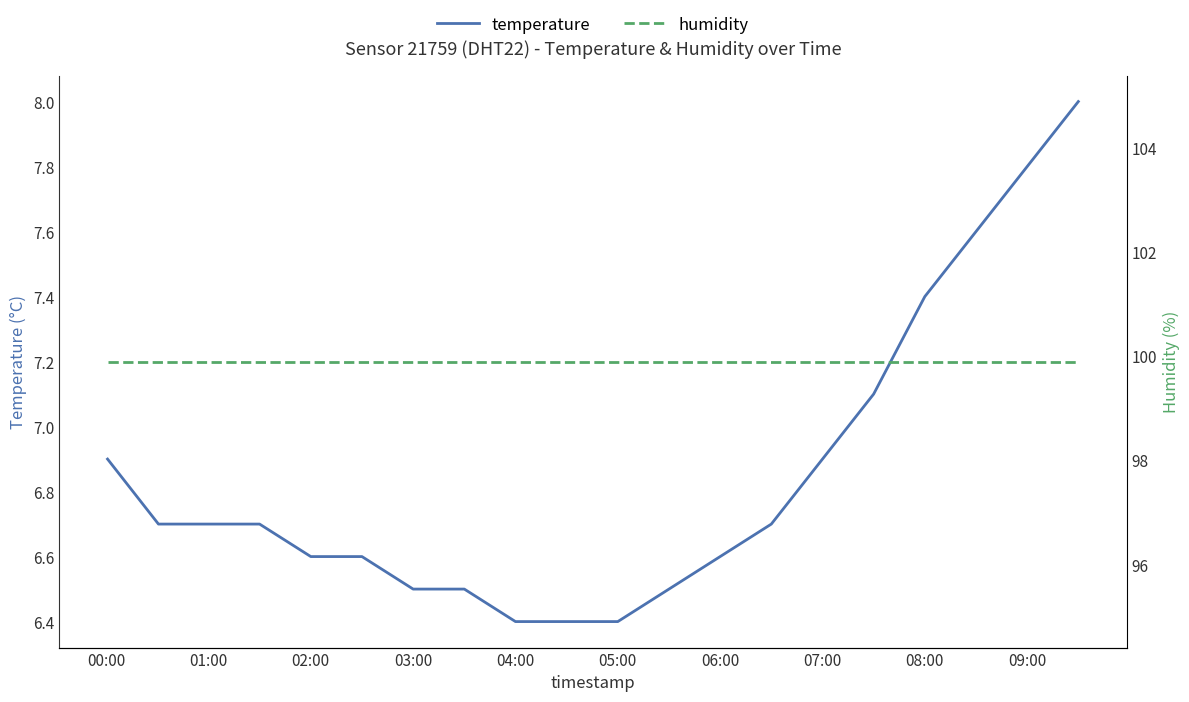

Is it true that temperature equals 6.6 at 06:00?

True